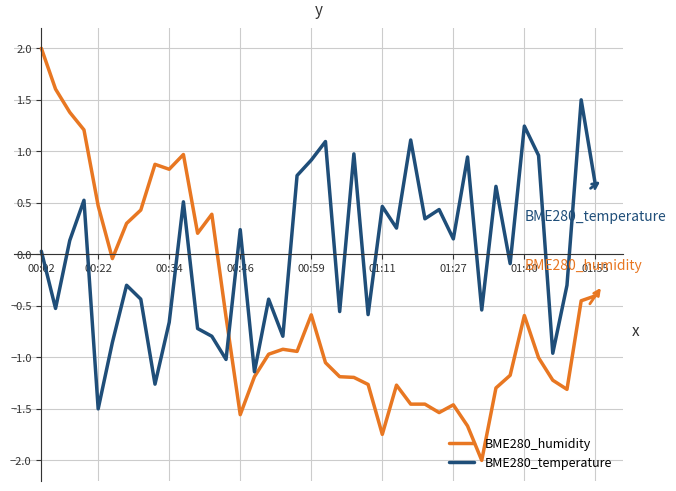

Which series has the largest range (max minus min)?

BME280_humidity